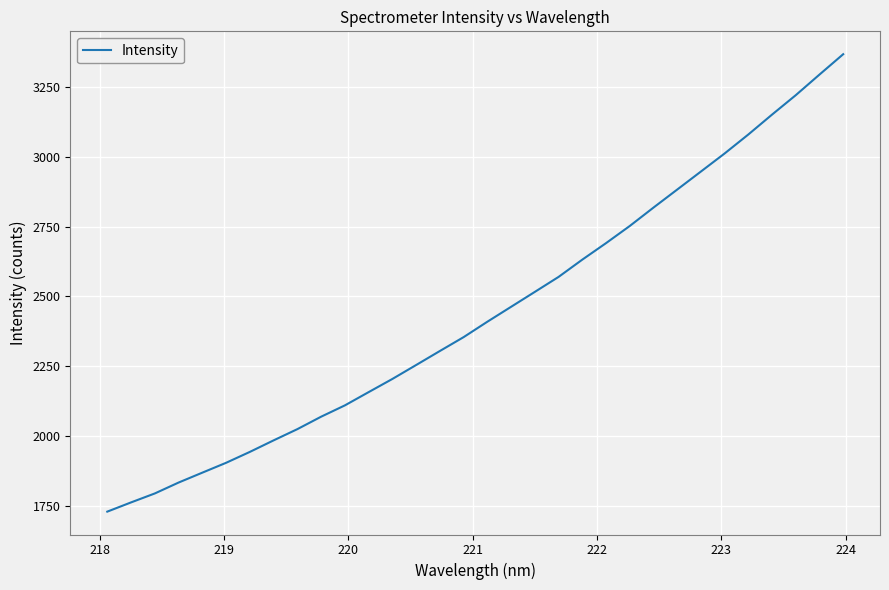

Reading right to left, list all the values displayed in this chart.

3367.4	3294.4	3220.6	3151.1	3079.8	3011.8	2947.0	2882.4	2817.8	2751.9	2690.4	2631.3	2569.4	2515.8	2462.3	2408.9	2353.7	2304.0	2253.7	2203.8	2156.6	2109.1	2068.6	2024.0	1983.8	1942.5	1903.4	1868.1	1832.6	1793.6	1761.5	1728.4